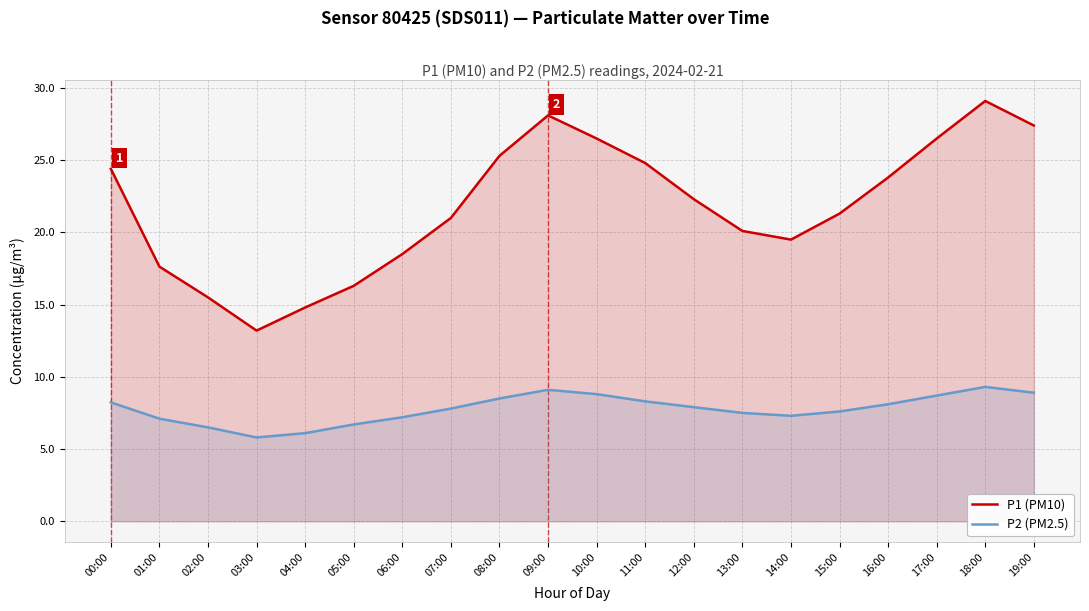

At which label is P1 (PM10) closest to 21?

07:00